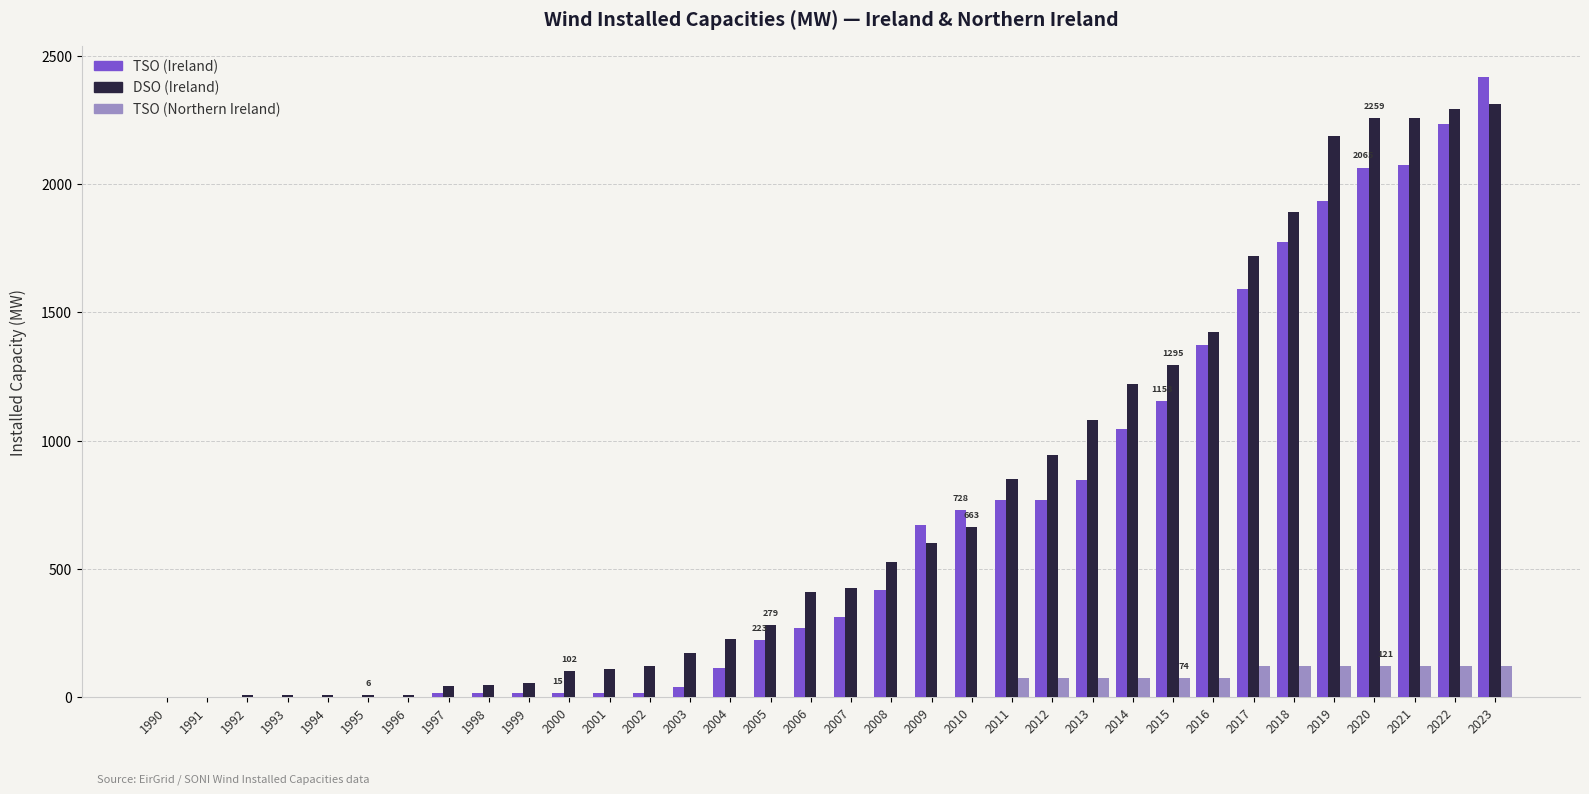

What is the greatest value displayed?

2416.8